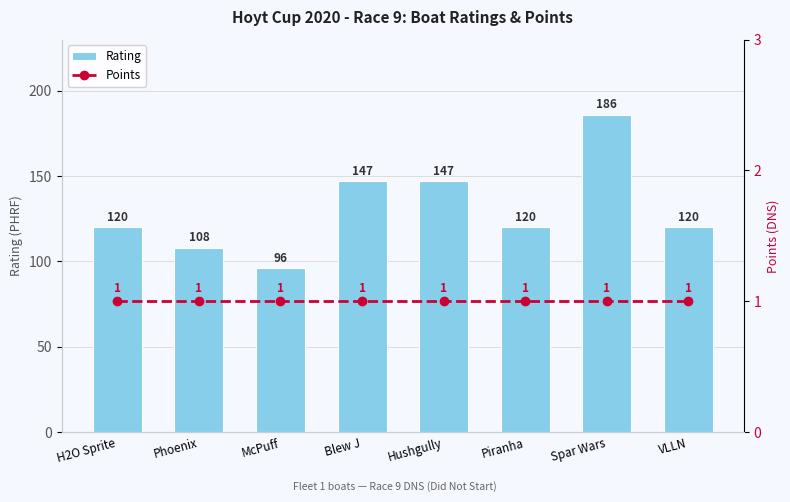

Where does the Rating series first go above 120?

Blew J